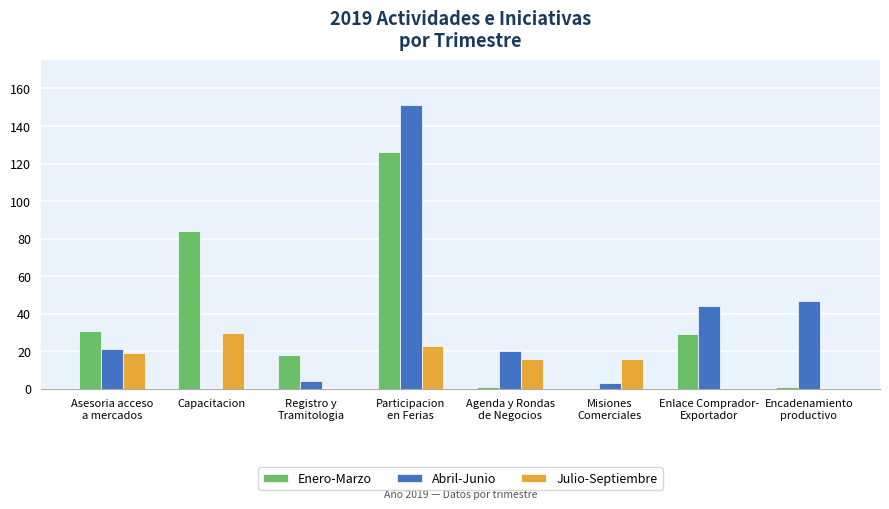

What is the difference between the Julio-Septiembre values at Capacitacion and Asesoria acceso
a mercados?

11